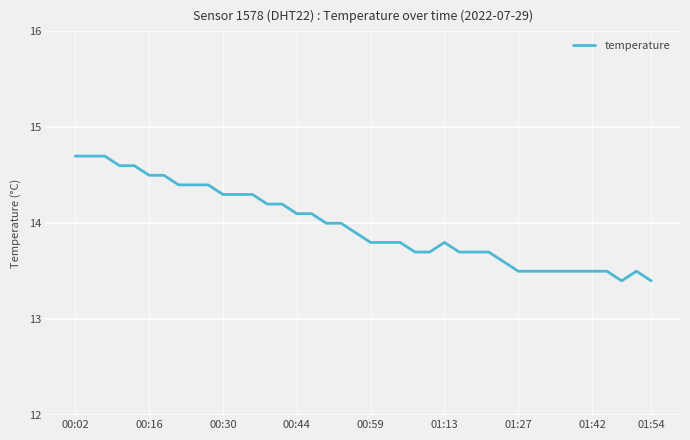

Reading right to left, transcribe all the data shown in this chart.

13.4	13.5	13.4	13.5	13.5	13.5	13.5	13.5	13.5	13.5	13.6	13.7	13.7	13.7	13.8	13.7	13.7	13.8	13.8	13.8	13.9	14.0	14.0	14.1	14.1	14.2	14.2	14.3	14.3	14.3	14.4	14.4	14.4	14.5	14.5	14.6	14.6	14.7	14.7	14.7